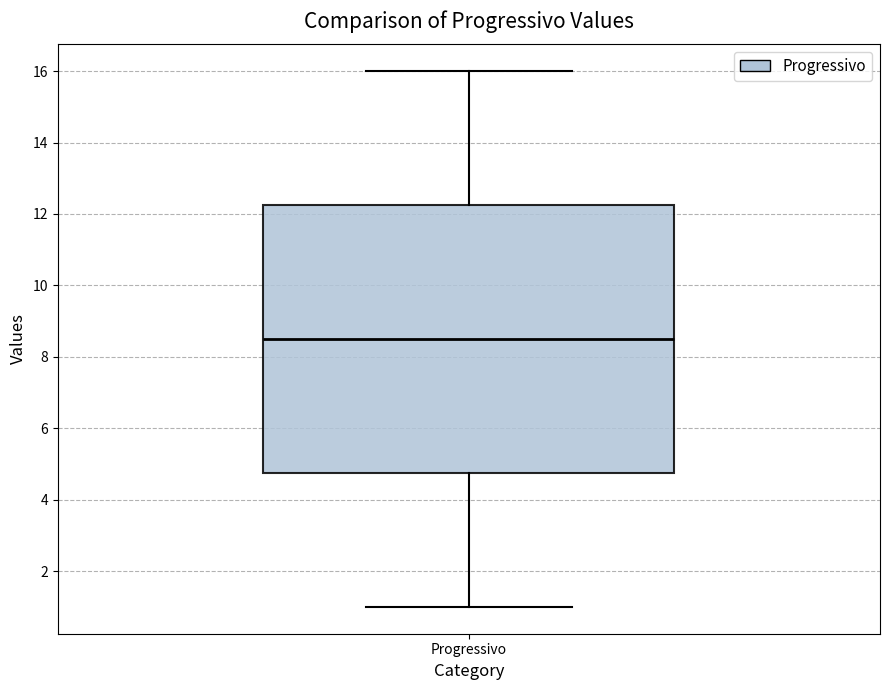

Read this box plot against the y-axis: the position of the median line, the range covered by the box, and the ends of both whiskers. The values are not printed on the chart, so give them approximately, as read against the axis.

median 8.6, box 4.8 to 12.2, whiskers 1.0 to 16.0